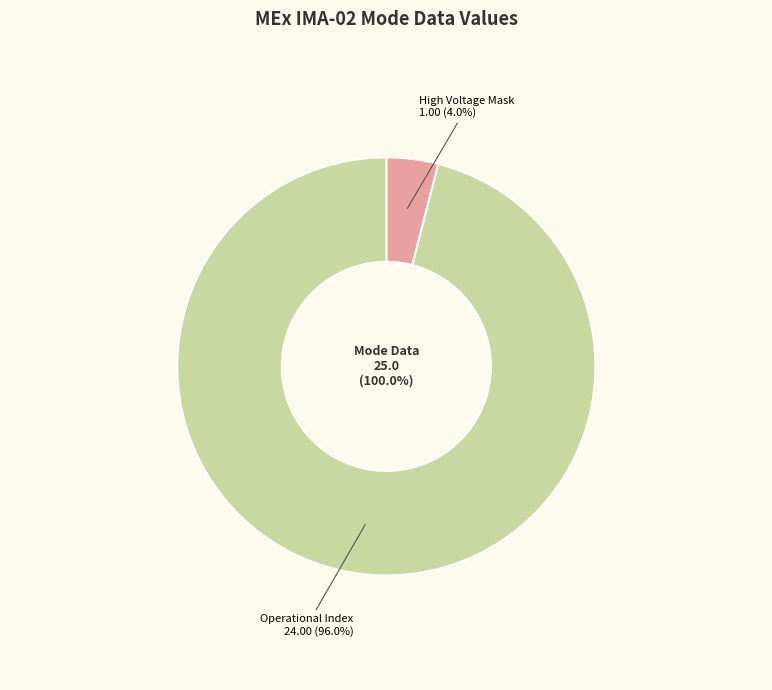

Is it true that Azimuth Sum Mode is 5% of the pie?

False